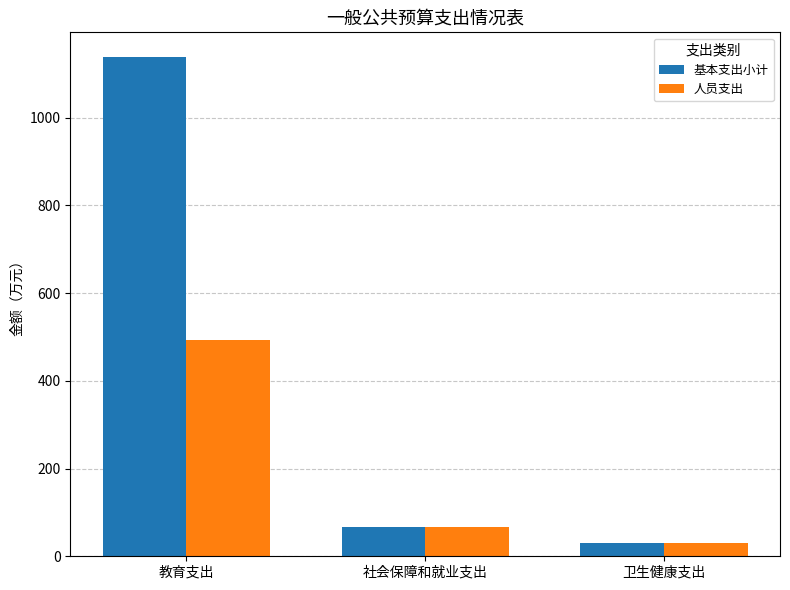

What is the minimum value shown in the chart?

29.2